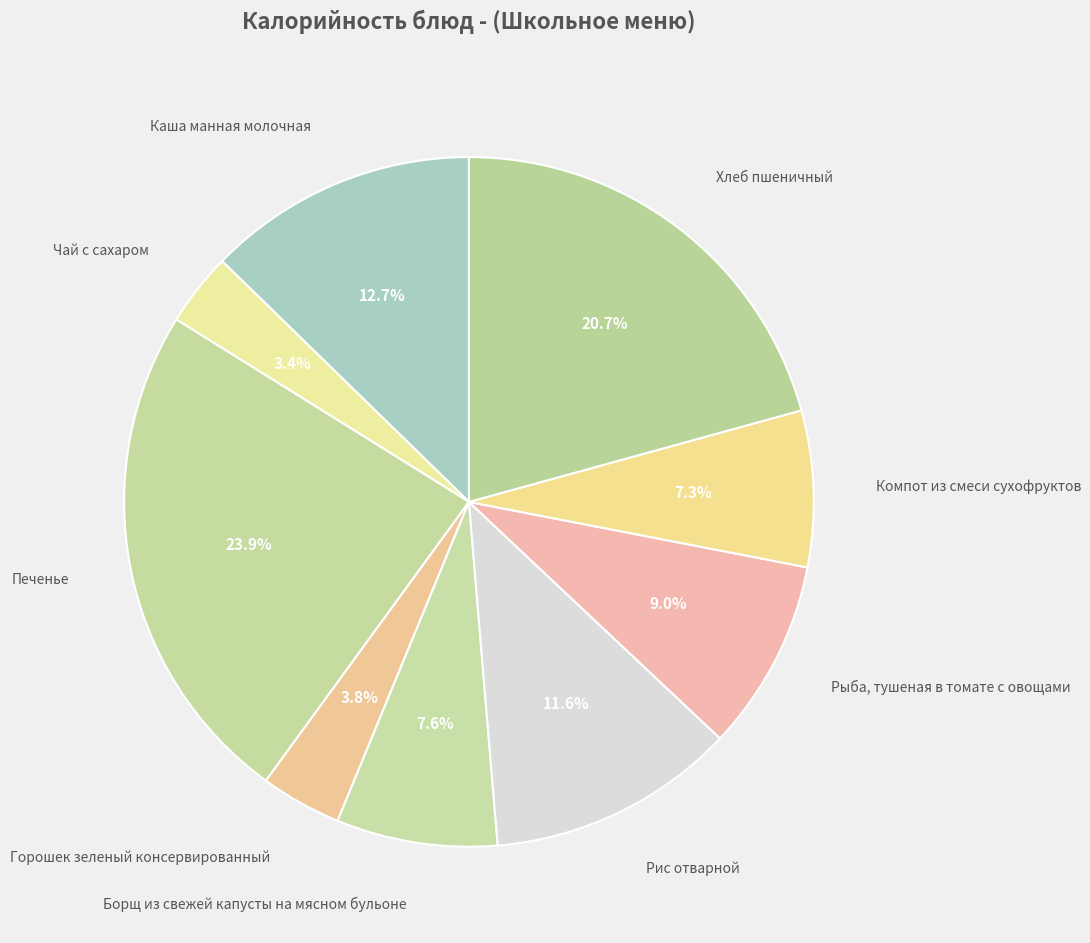

How many segments does this pie chart have?

9